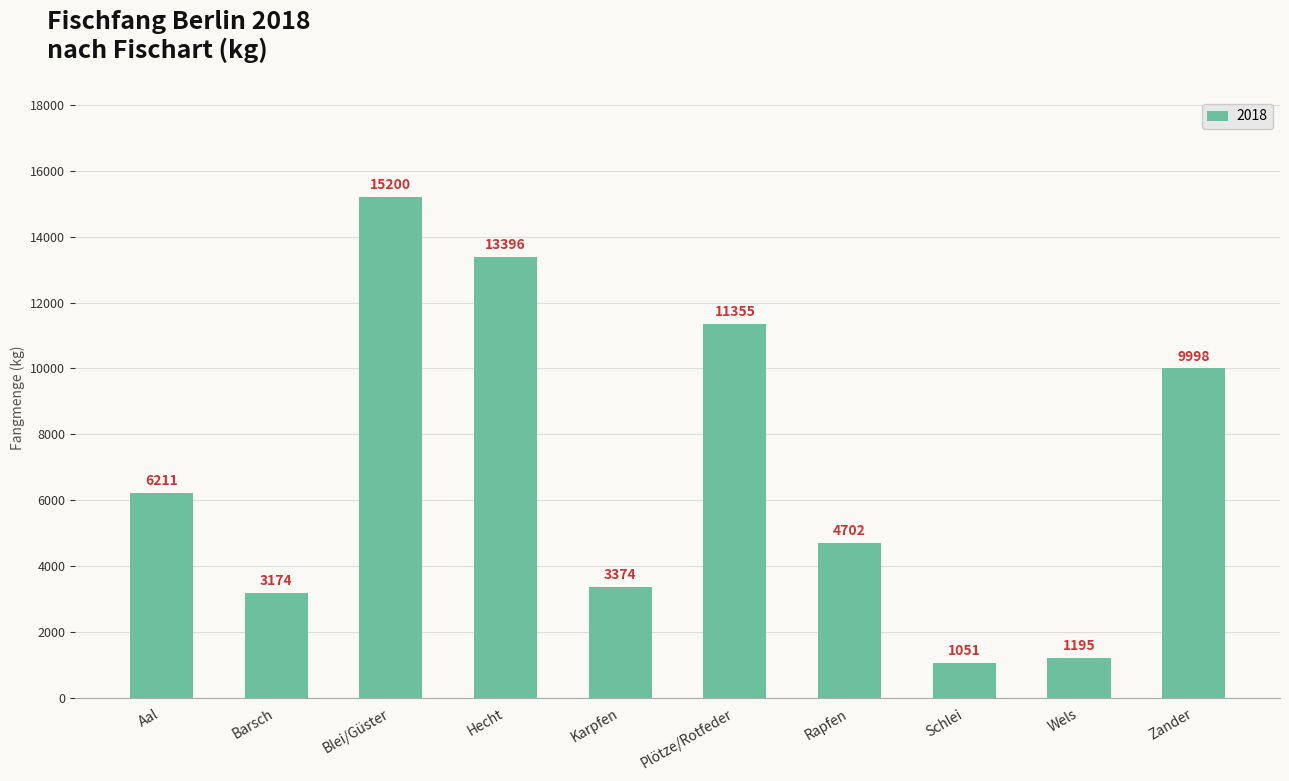

How many distinct data groups are displayed?

1